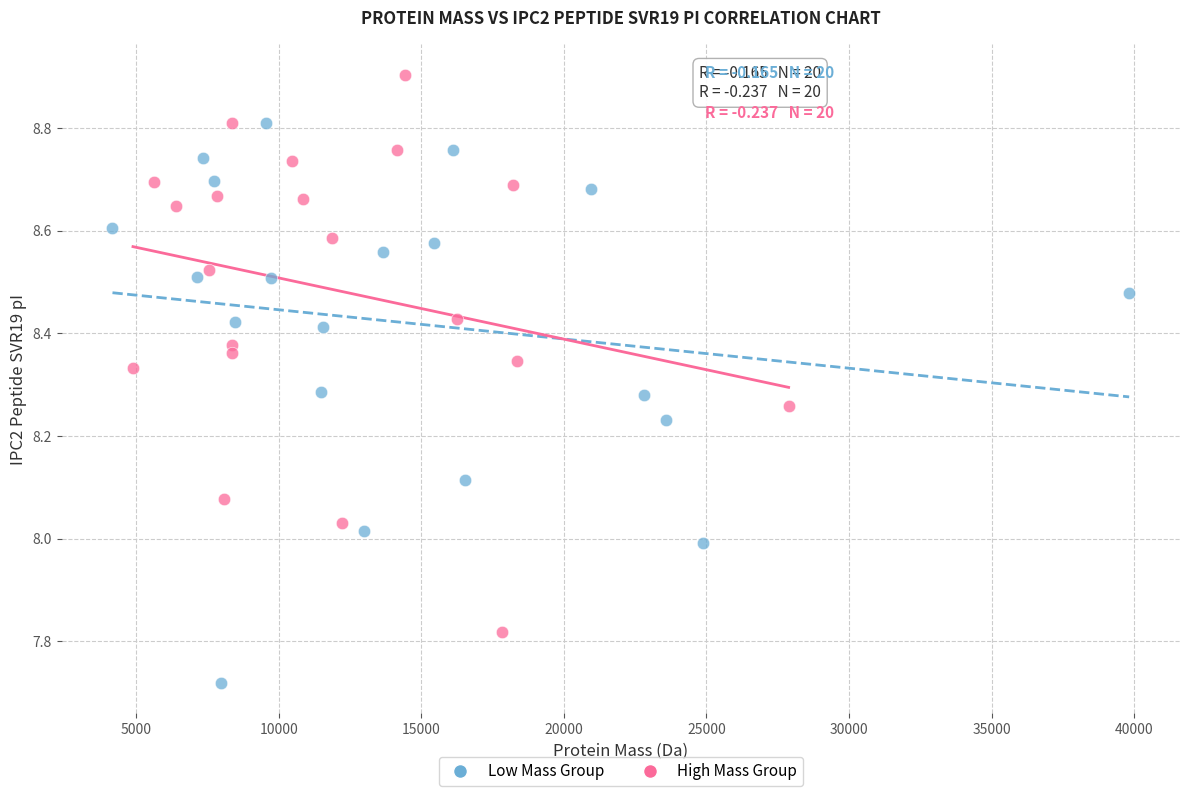

Which series contains the lowest Y value?

Low Mass Group